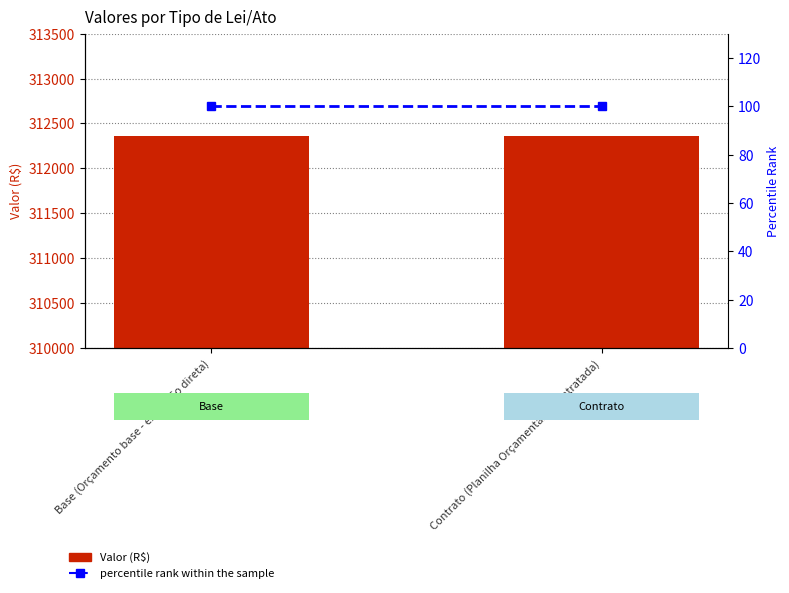

List the series in order of their peak value, lowest first.

percentile rank within the sample, Valor (R$)